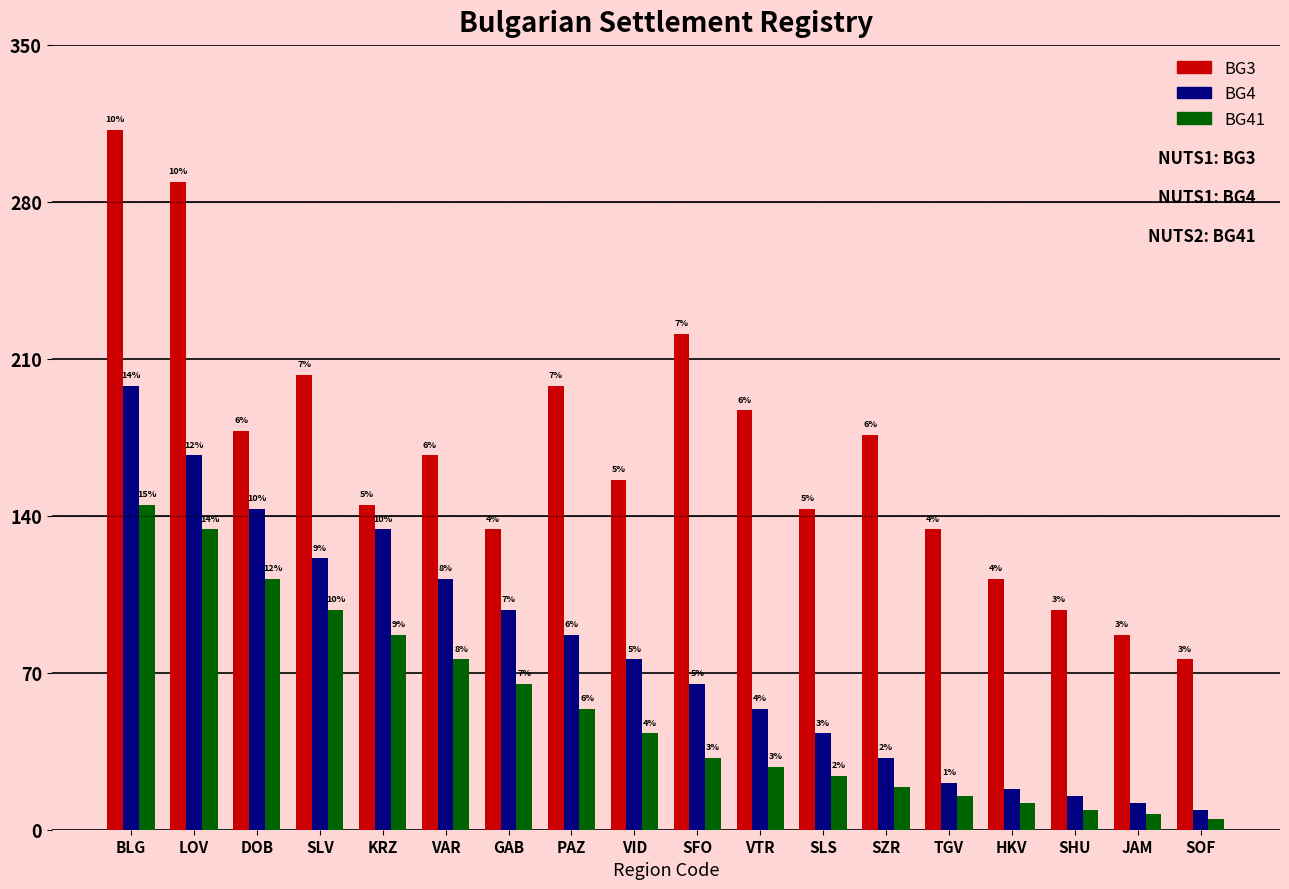

What are all the series names shown in the legend?

BG3, BG4, BG41